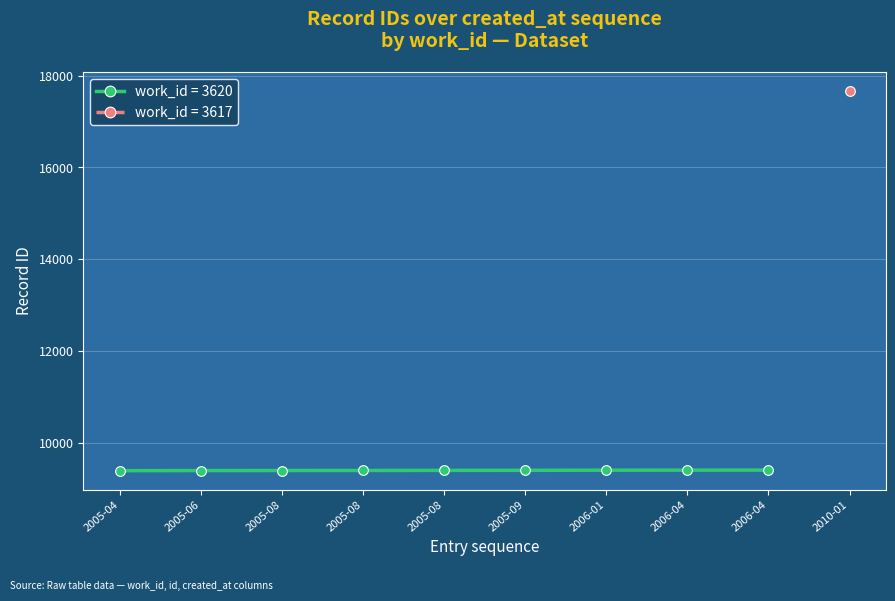

Approximately how many times larger is the value at 2006-04 compared to 2005-04?

1.0